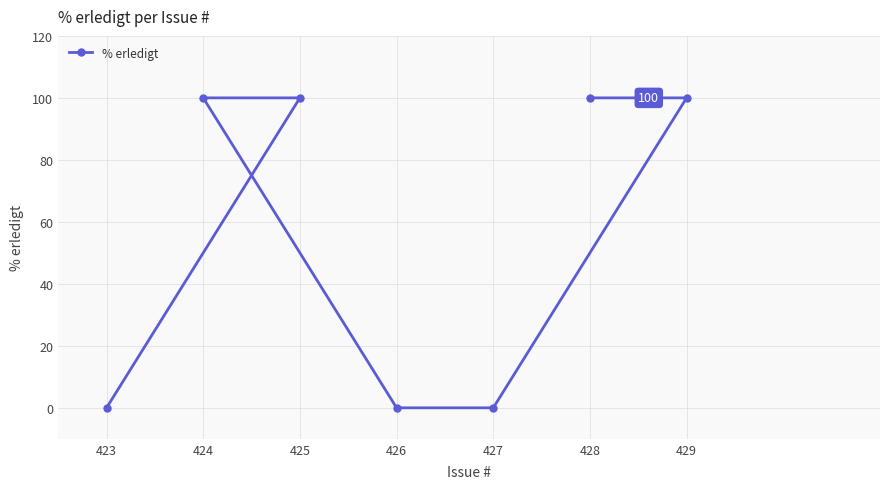

What is the change in value from 426 to 428?

+100